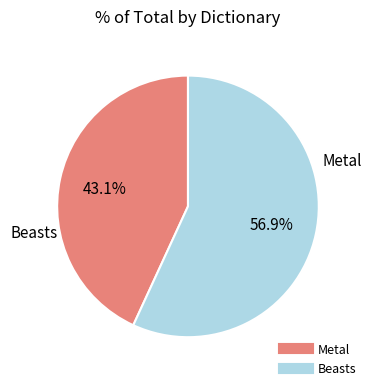

Which category has the smallest portion of the pie?

Metal